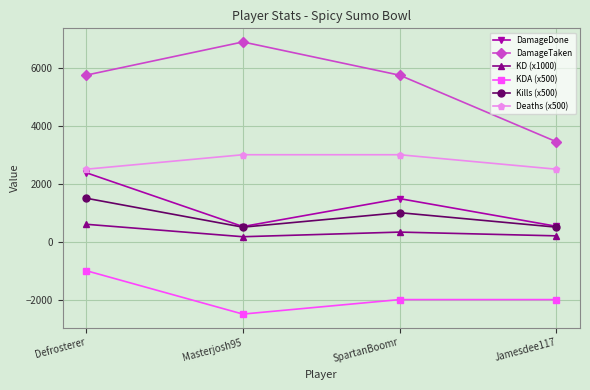

Which category has the lowest value across all series?

Masterjosh95